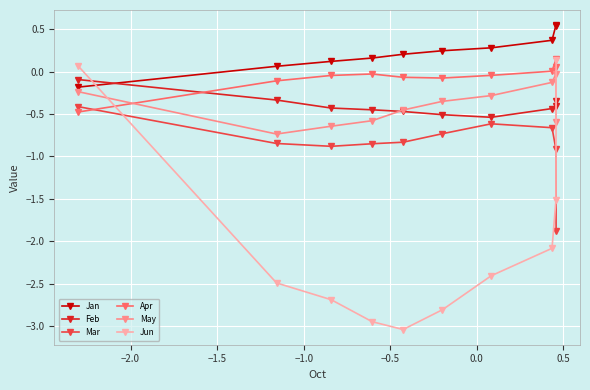

What is the lowest value of the Apr series?

-0.5